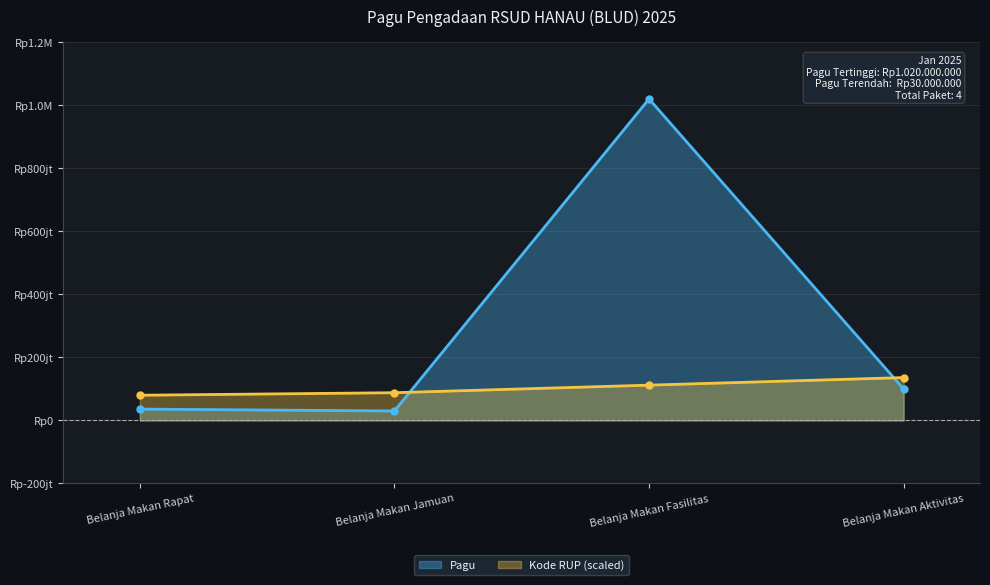

Rank the series by their average value, from highest to lowest.

Pagu, Kode RUP